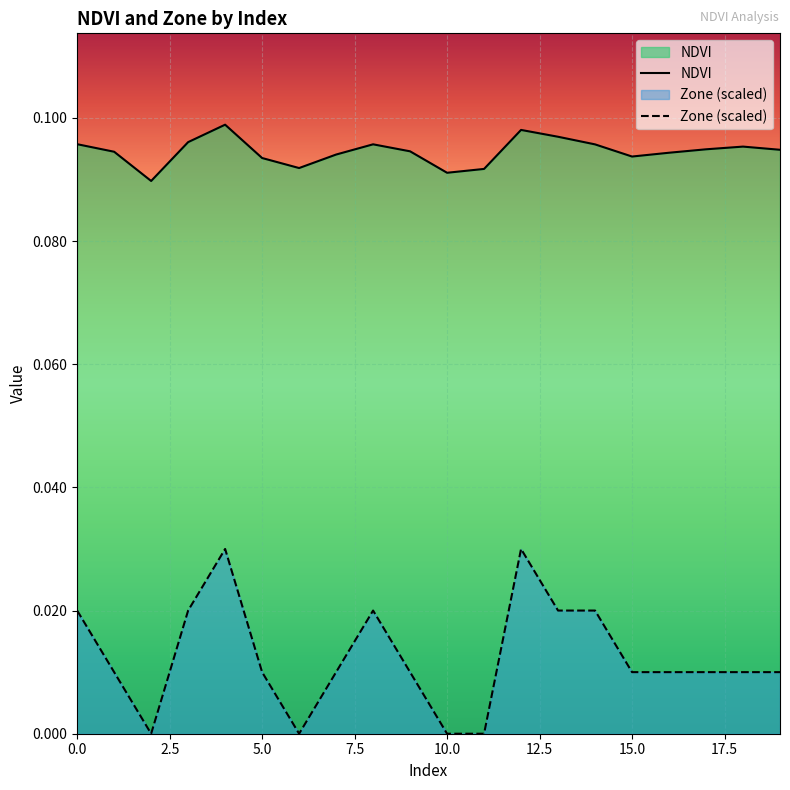

Reading left to right, transcribe all the data shown in this chart.

NDVI: 0.1	0.1	0.1	0.1	0.1	0.1	0.1	0.1	0.1	0.1	0.1	0.1	0.1	0.1	0.1	0.1	0.1	0.1	0.1	0.1
Zone: 0.0	0.0	0.0	0.0	0.0	0.0	0.0	0.0	0.0	0.0	0.0	0.0	0.0	0.0	0.0	0.0	0.0	0.0	0.0	0.0